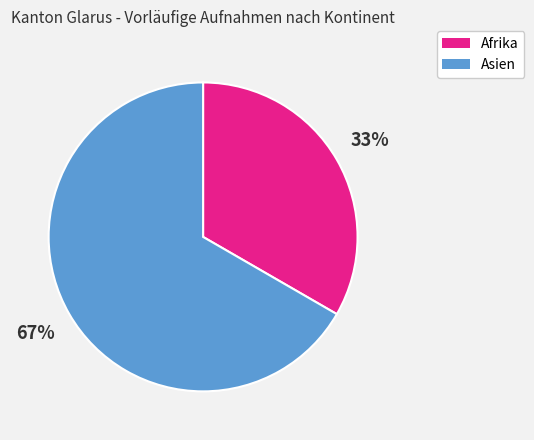

Does Afrika account for over 50% of the chart?

No